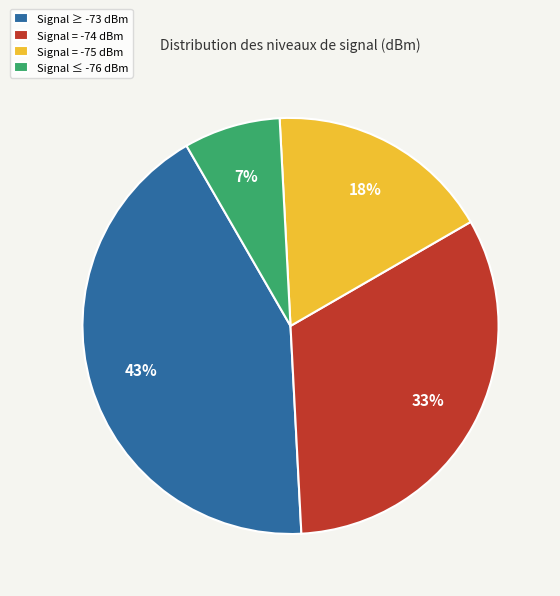

To the nearest percent, what is the average slice percentage?

25%